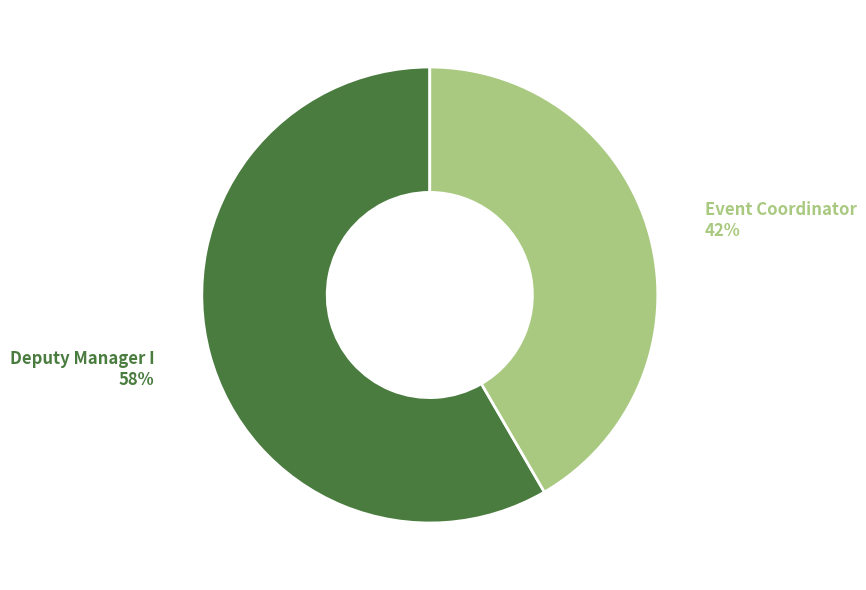

Which has a higher value, Event Coordinator or Deputy Manager I?

Deputy Manager I